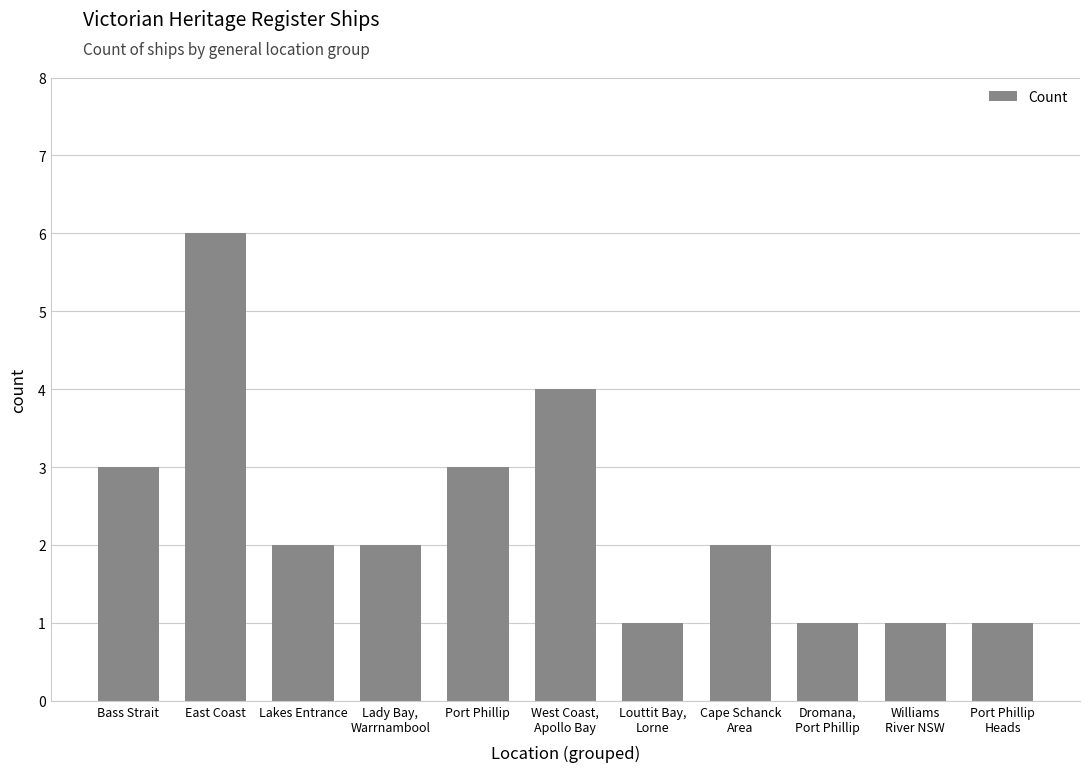

What position from the left is East Coast?

2